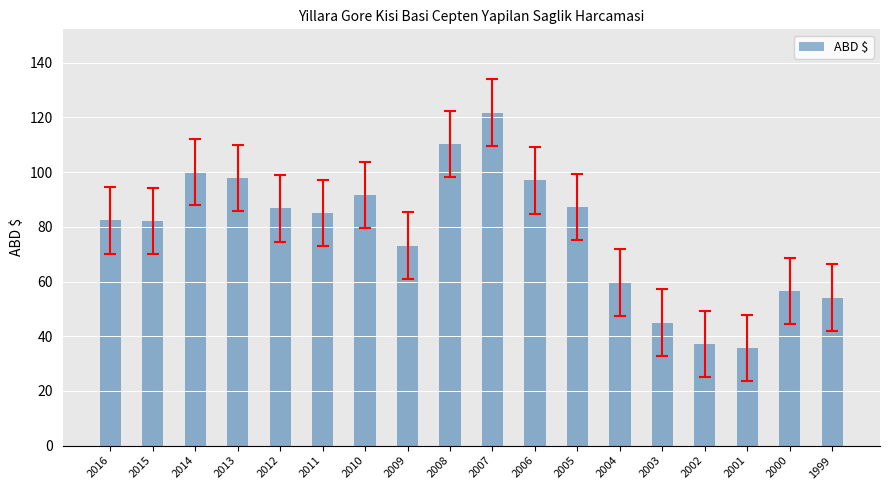

Read the value at 2014.

100.0